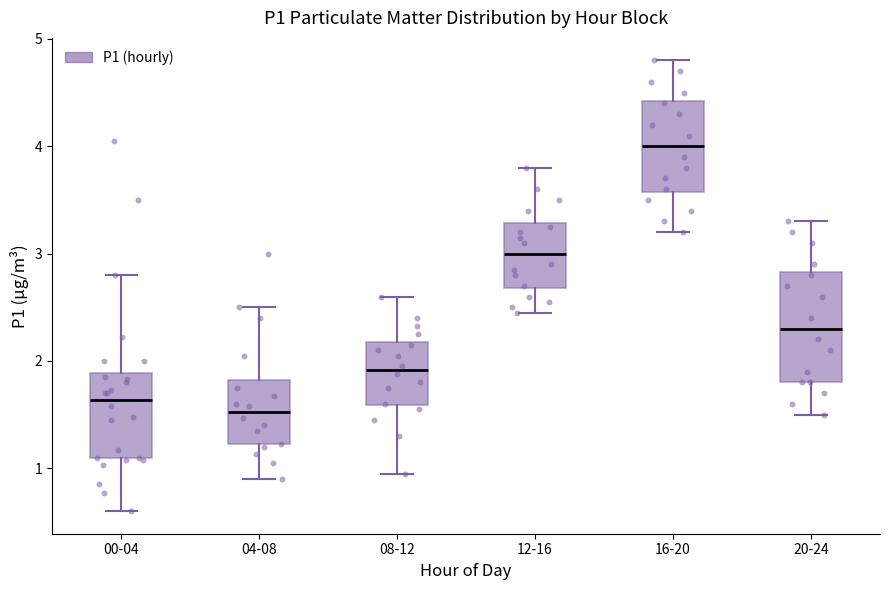

Where does the median line of the box for 16-20 sit on the y-axis? The values are not printed on the chart, so give them approximately, as read against the axis.

4.0